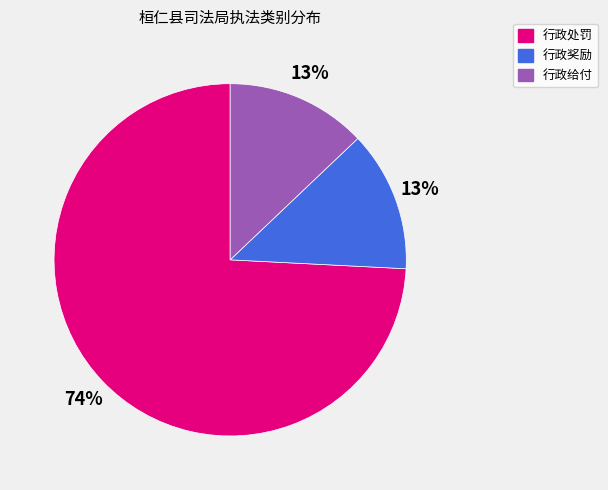

Is 行政给付 the majority of the pie?

No